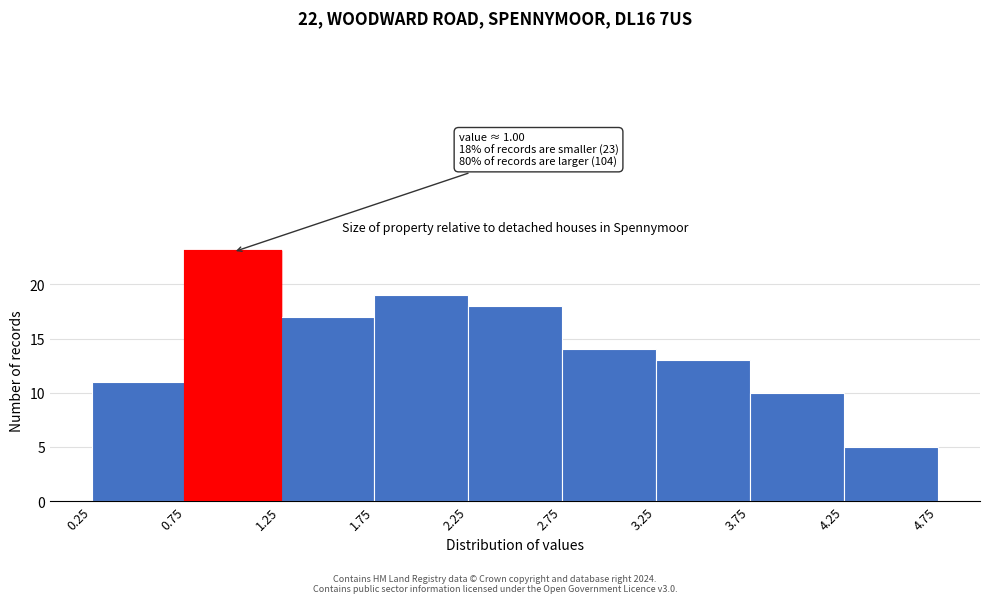

Over which range of the x-axis is the bar tallest?

0.75 to 1.25